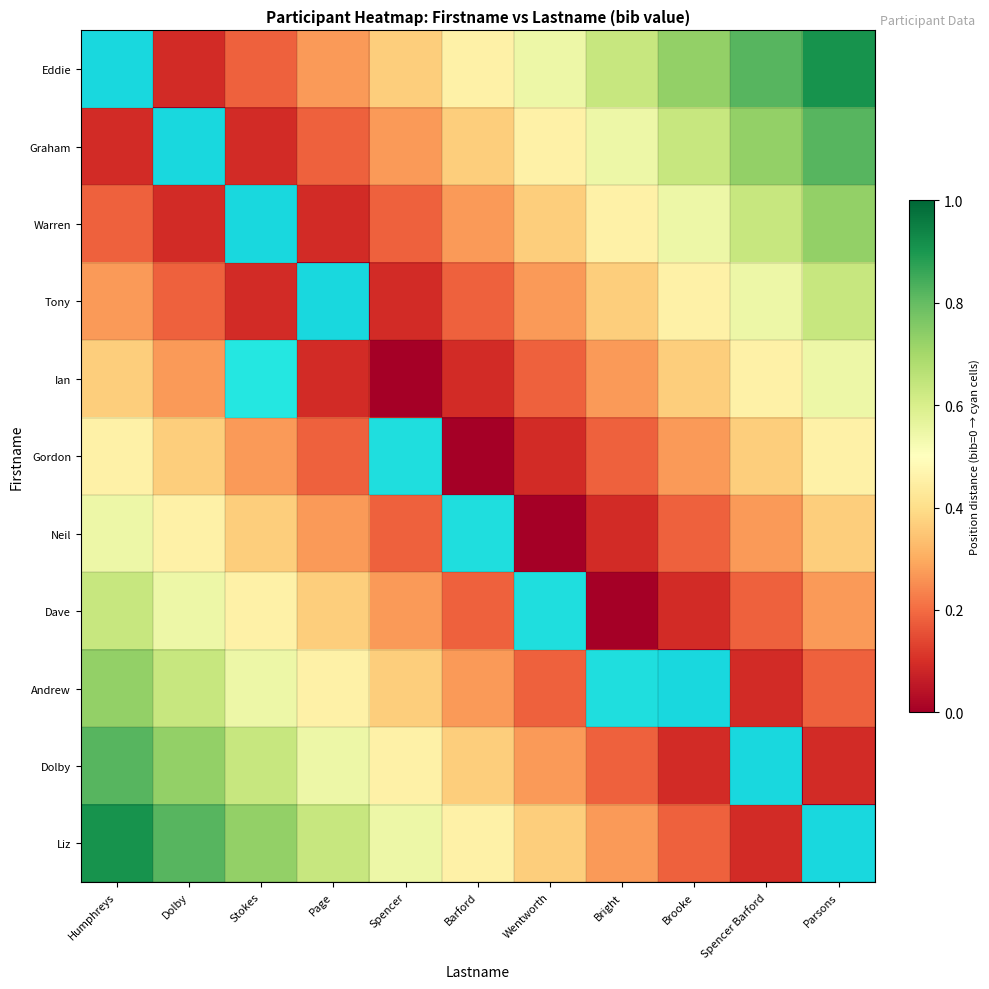

Reading left to right, list all the values displayed in this chart.

Eddie: Humphreys=0.0	Dolby=0.1	Stokes=0.2	Page=0.3	Spencer=0.4	Barford=0.5	Wentworth=0.5	Bright=0.6	Brooke=0.7	Spencer Barford=0.8	Parsons=0.9
Graham: Humphreys=0.1	Dolby=0.0	Stokes=0.1	Page=0.2	Spencer=0.3	Barford=0.4	Wentworth=0.5	Bright=0.5	Brooke=0.6	Spencer Barford=0.7	Parsons=0.8
Warren: Humphreys=0.2	Dolby=0.1	Stokes=0.0	Page=0.1	Spencer=0.2	Barford=0.3	Wentworth=0.4	Bright=0.5	Brooke=0.5	Spencer Barford=0.6	Parsons=0.7
Tony: Humphreys=0.3	Dolby=0.2	Stokes=0.1	Page=0.0	Spencer=0.1	Barford=0.2	Wentworth=0.3	Bright=0.4	Brooke=0.5	Spencer Barford=0.5	Parsons=0.6
Ian: Humphreys=0.4	Dolby=0.3	Stokes=0.2	Page=0.1	Spencer=0.0	Barford=0.1	Wentworth=0.2	Bright=0.3	Brooke=0.4	Spencer Barford=0.5	Parsons=0.5
Gordon: Humphreys=0.5	Dolby=0.4	Stokes=0.3	Page=0.2	Spencer=0.1	Barford=0.0	Wentworth=0.1	Bright=0.2	Brooke=0.3	Spencer Barford=0.4	Parsons=0.5
Neil: Humphreys=0.5	Dolby=0.5	Stokes=0.4	Page=0.3	Spencer=0.2	Barford=0.1	Wentworth=0.0	Bright=0.1	Brooke=0.2	Spencer Barford=0.3	Parsons=0.4
Dave: Humphreys=0.6	Dolby=0.5	Stokes=0.5	Page=0.4	Spencer=0.3	Barford=0.2	Wentworth=0.1	Bright=0.0	Brooke=0.1	Spencer Barford=0.2	Parsons=0.3
Andrew: Humphreys=0.7	Dolby=0.6	Stokes=0.5	Page=0.5	Spencer=0.4	Barford=0.3	Wentworth=0.2	Bright=0.1	Brooke=0.0	Spencer Barford=0.1	Parsons=0.2
Dolby: Humphreys=0.8	Dolby=0.7	Stokes=0.6	Page=0.5	Spencer=0.5	Barford=0.4	Wentworth=0.3	Bright=0.2	Brooke=0.1	Spencer Barford=0.0	Parsons=0.1
Liz: Humphreys=0.9	Dolby=0.8	Stokes=0.7	Page=0.6	Spencer=0.5	Barford=0.5	Wentworth=0.4	Bright=0.3	Brooke=0.2	Spencer Barford=0.1	Parsons=0.0